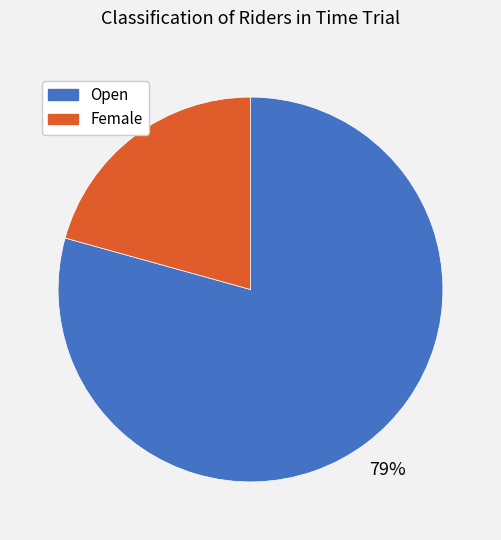

Which has a higher value, Open or Female?

Open